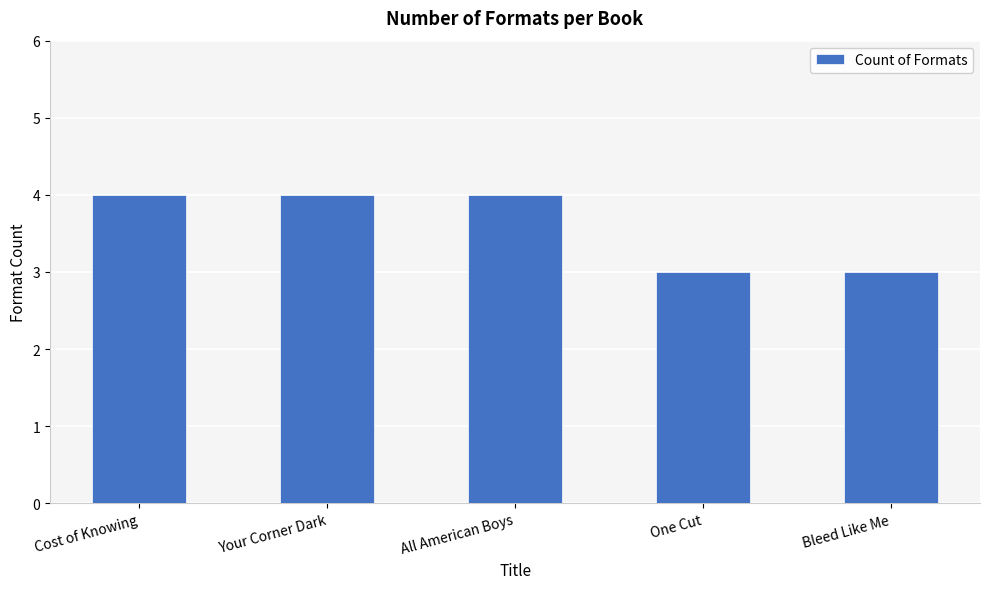

Are the bars horizontal?

No